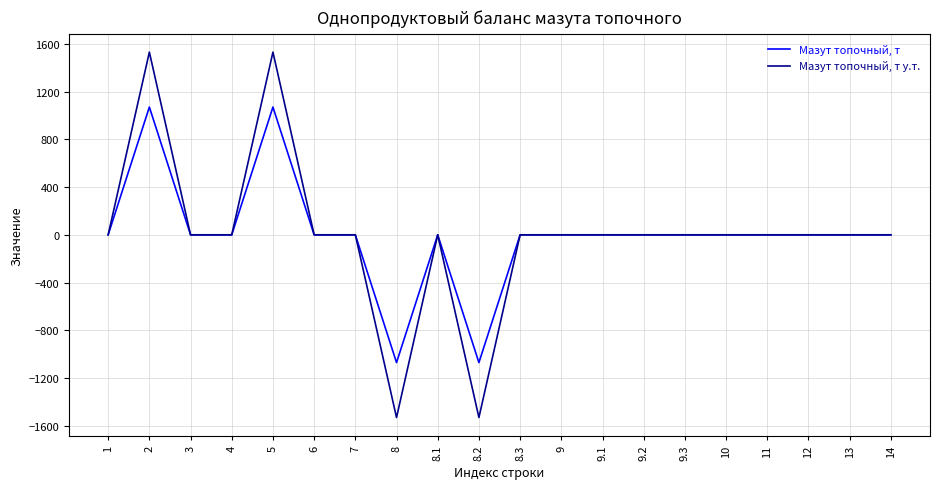

The value of Мазут топочный, т at 7 is -1339.2. True or false?

False